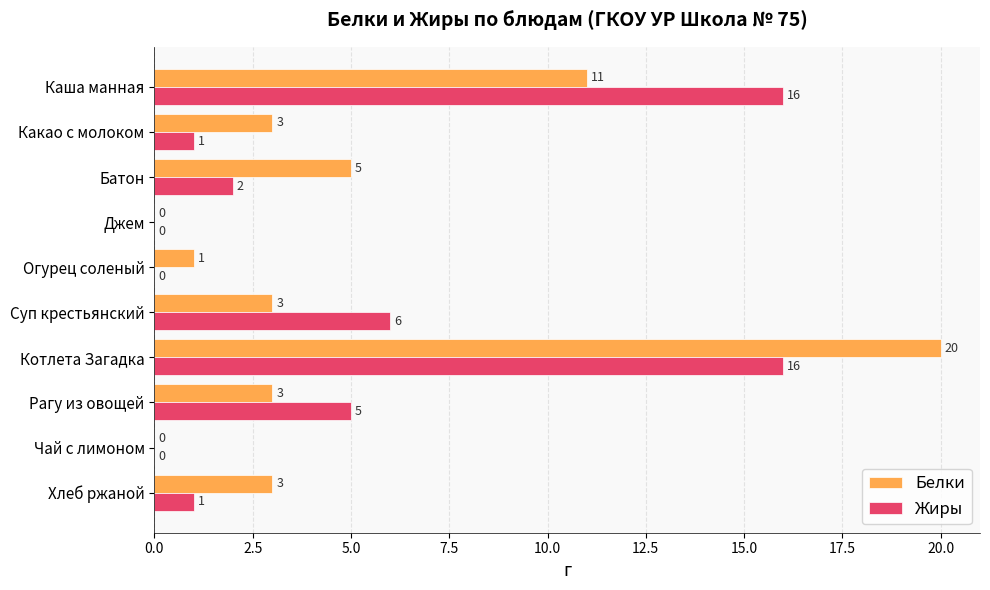

Count the number of categories in the chart.

10